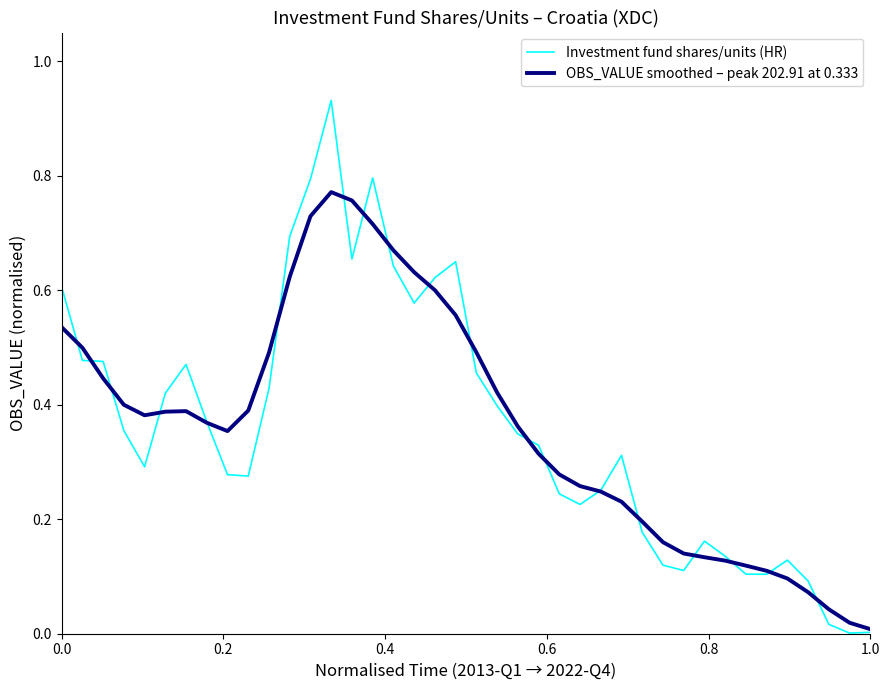

List the series in order of their peak value, lowest first.

OBS_VALUE smoothed – peak 202.91 at 0.333, Investment fund shares/units (HR)